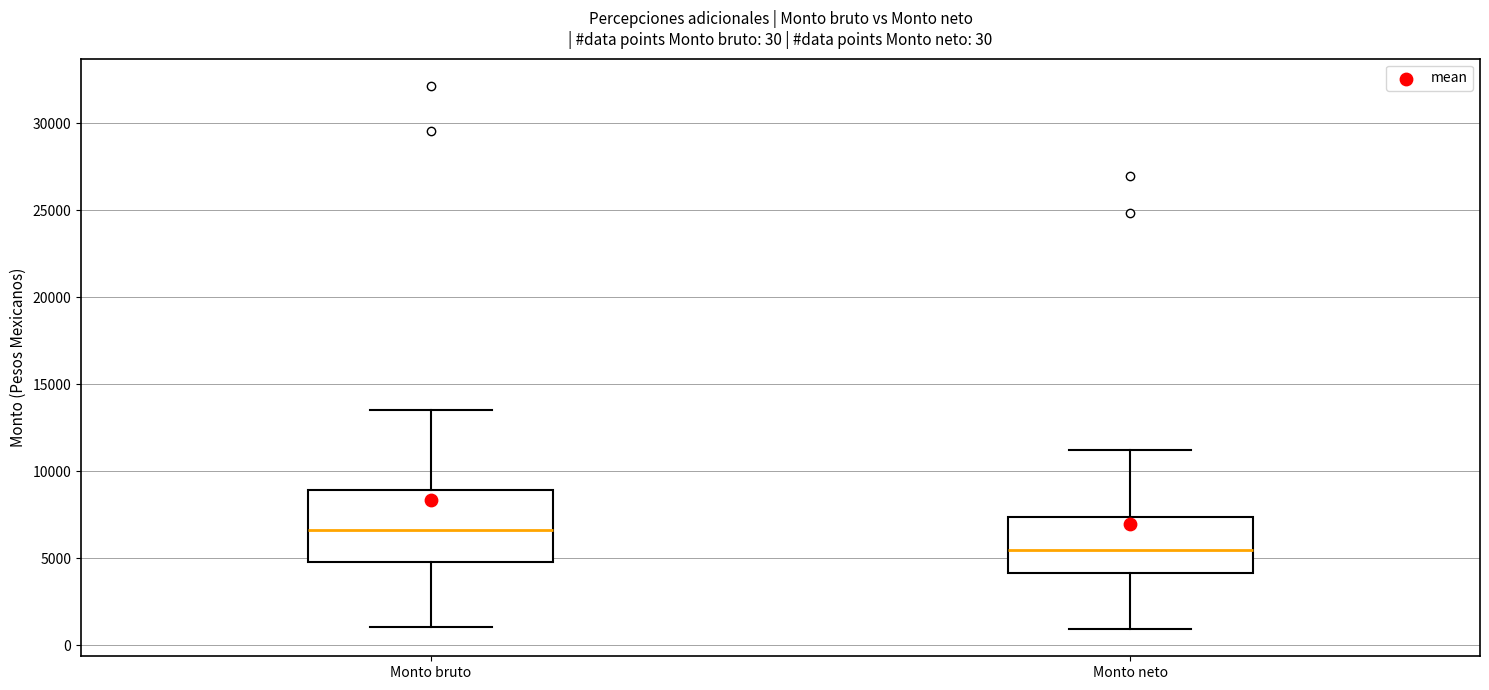

Which box has the lowest median line?

Monto neto